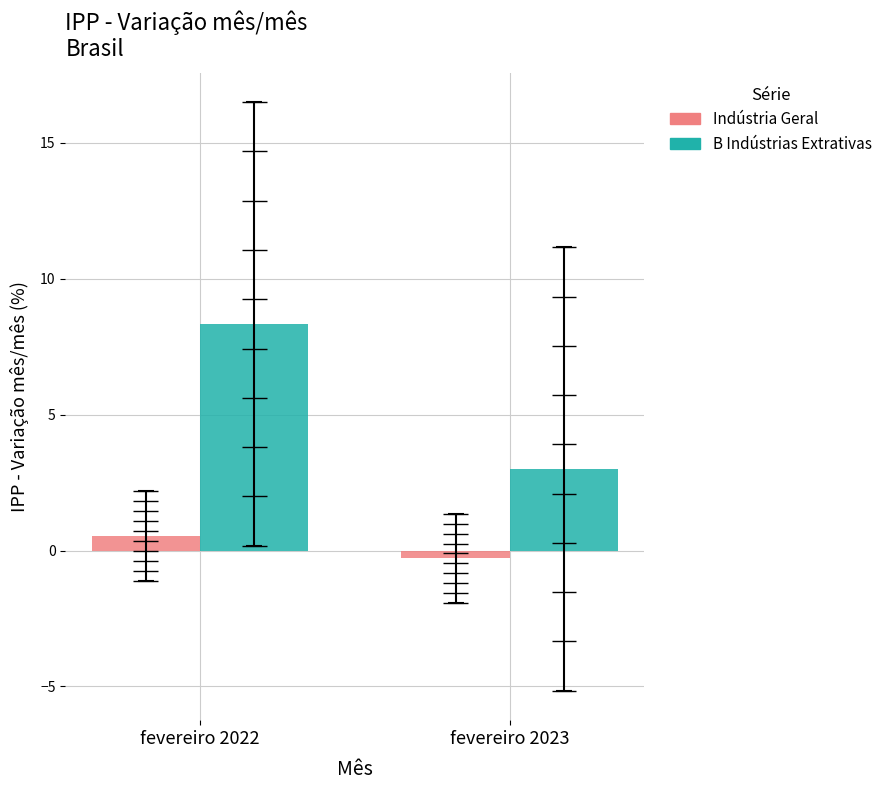

Is it true that Indústria Geral equals 0.2 at fevereiro 2022?

False